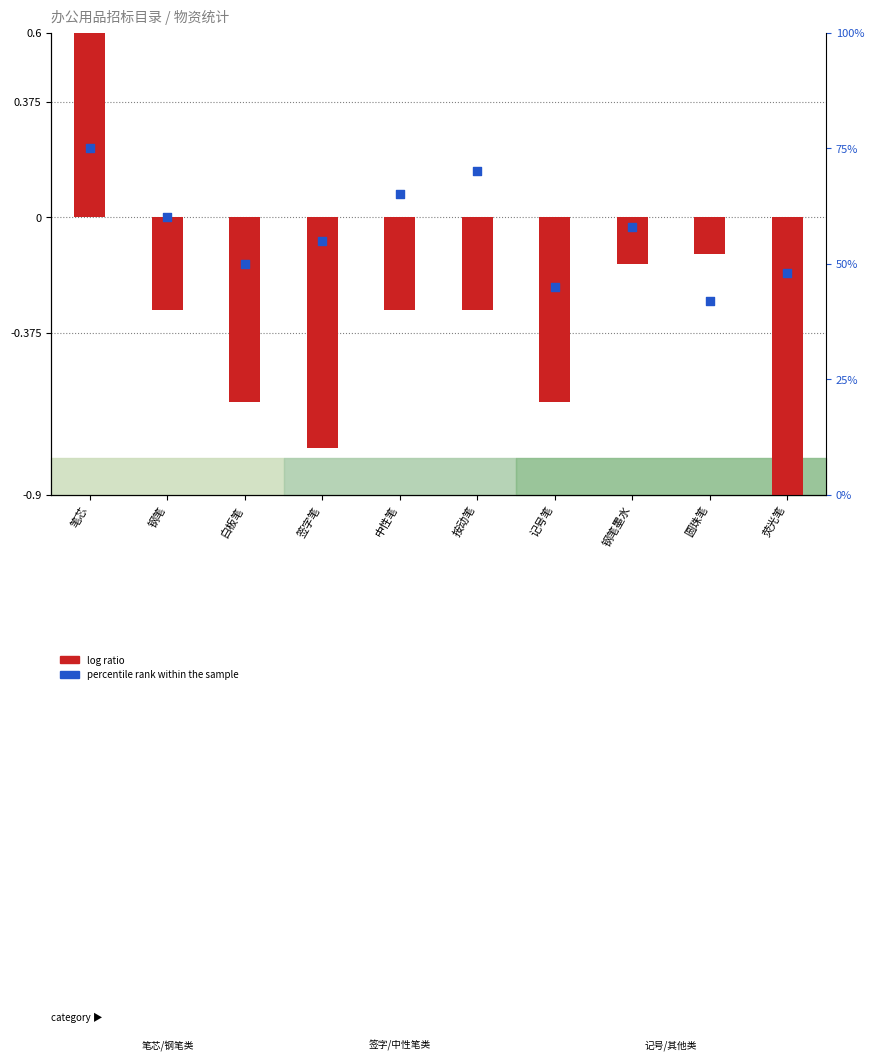

Is the value of percentile rank within the sample at 荧光笔 greater than the value of log ratio at 签字笔?

Yes